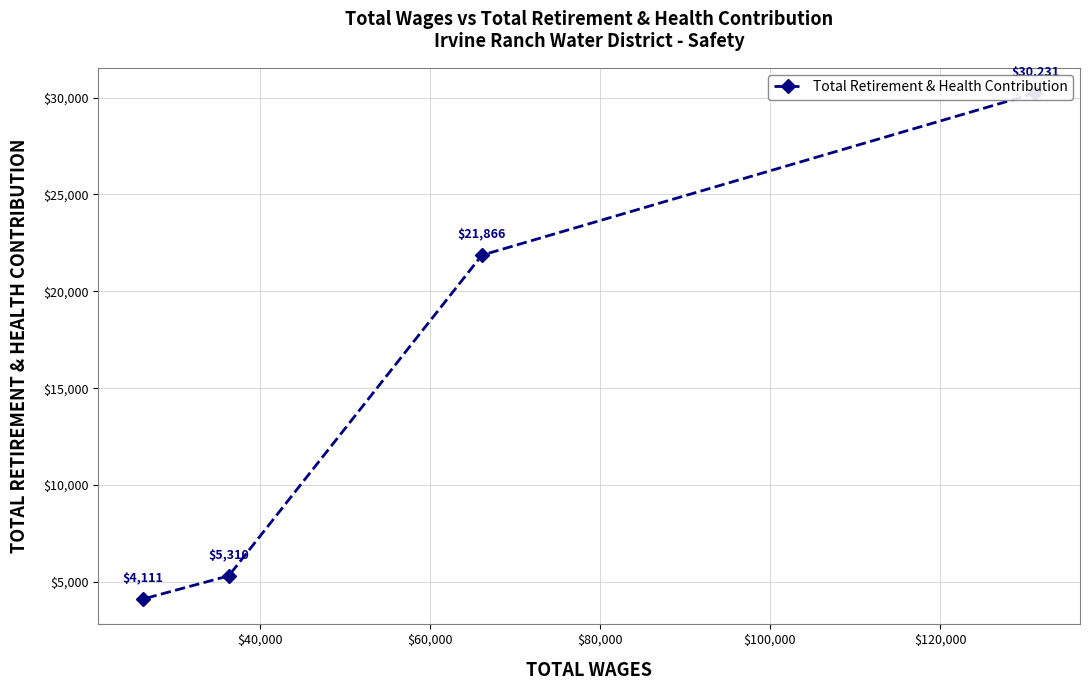

Count the number of values greater than 21866.

1